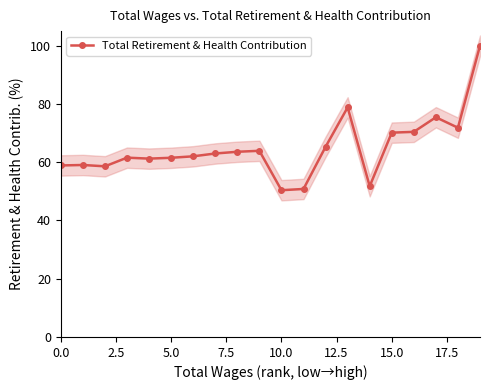

Which category has the highest value across all series?

19